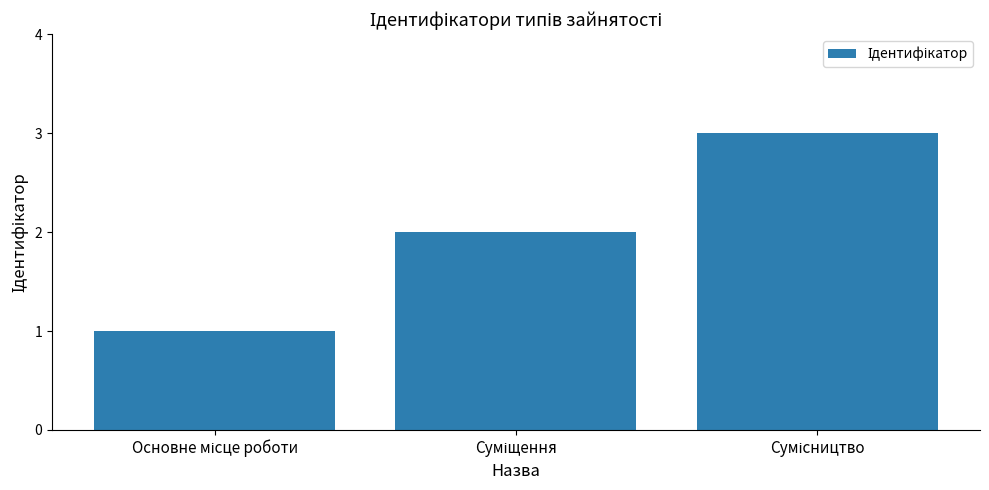

What is the greatest value displayed?

3